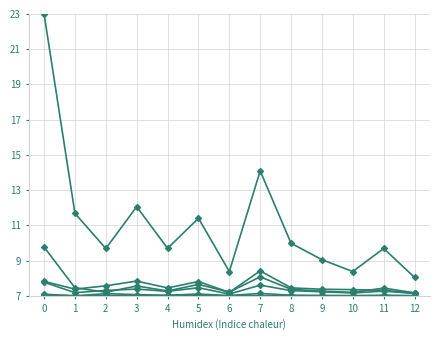

Does the chart have visible grid lines?

Yes